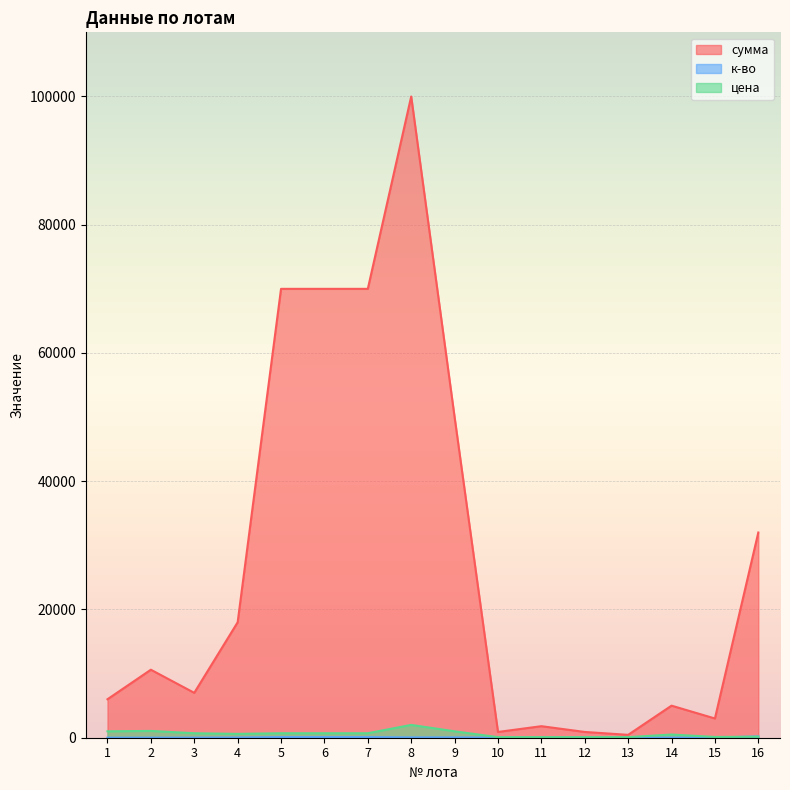

The к-во series shows 20.0 at 11. True or false?

True